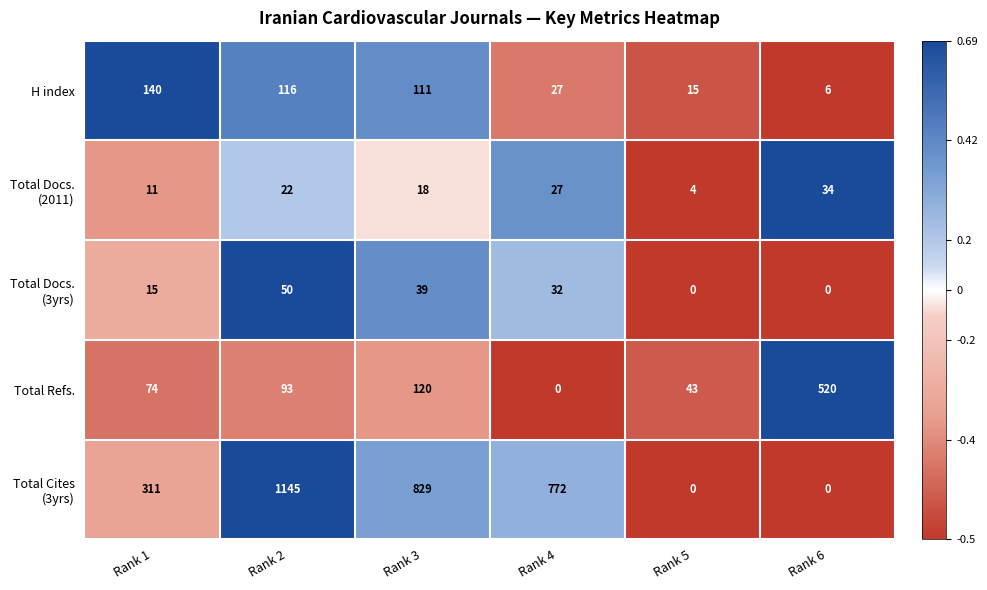

How many distinct data groups are displayed?

5